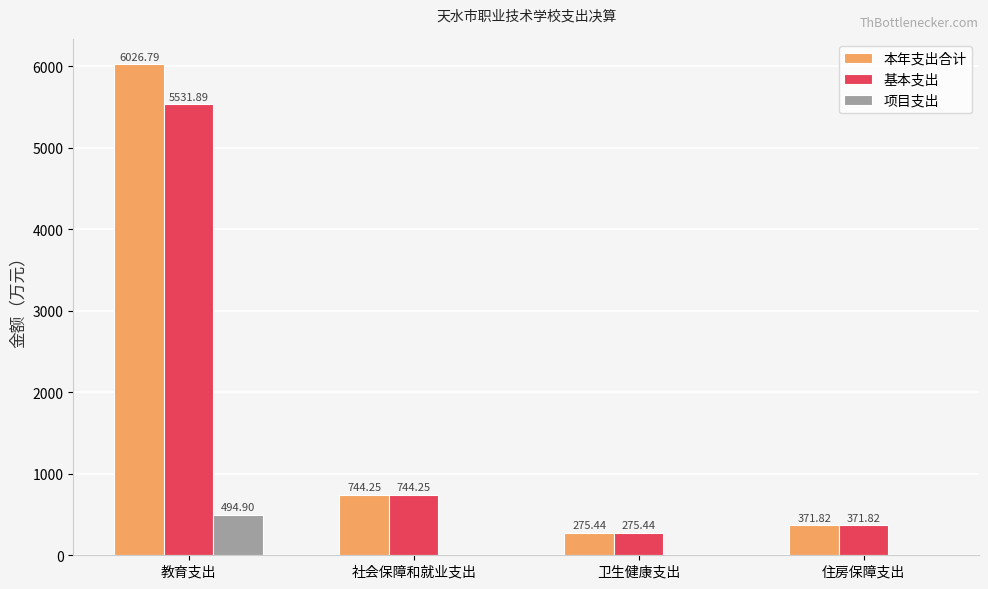

What is the sum of all 本年支出合计 values?

7418.3